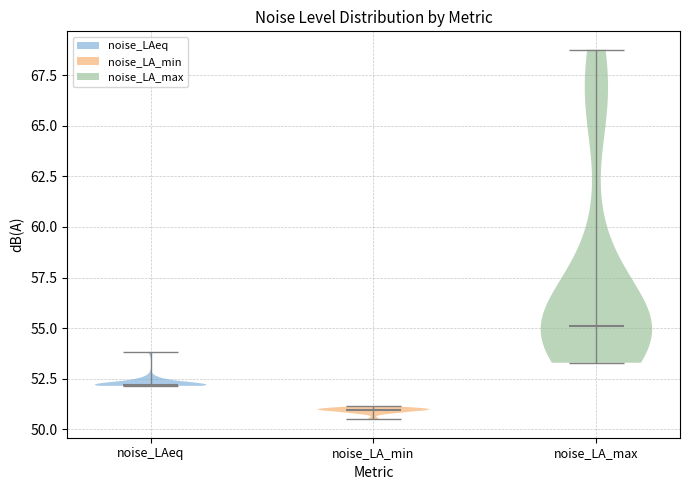

What is the lowest point the violin for noise_LA_max reaches on the y-axis? The values are not printed on the chart, so give them approximately, as read against the axis.

53.5